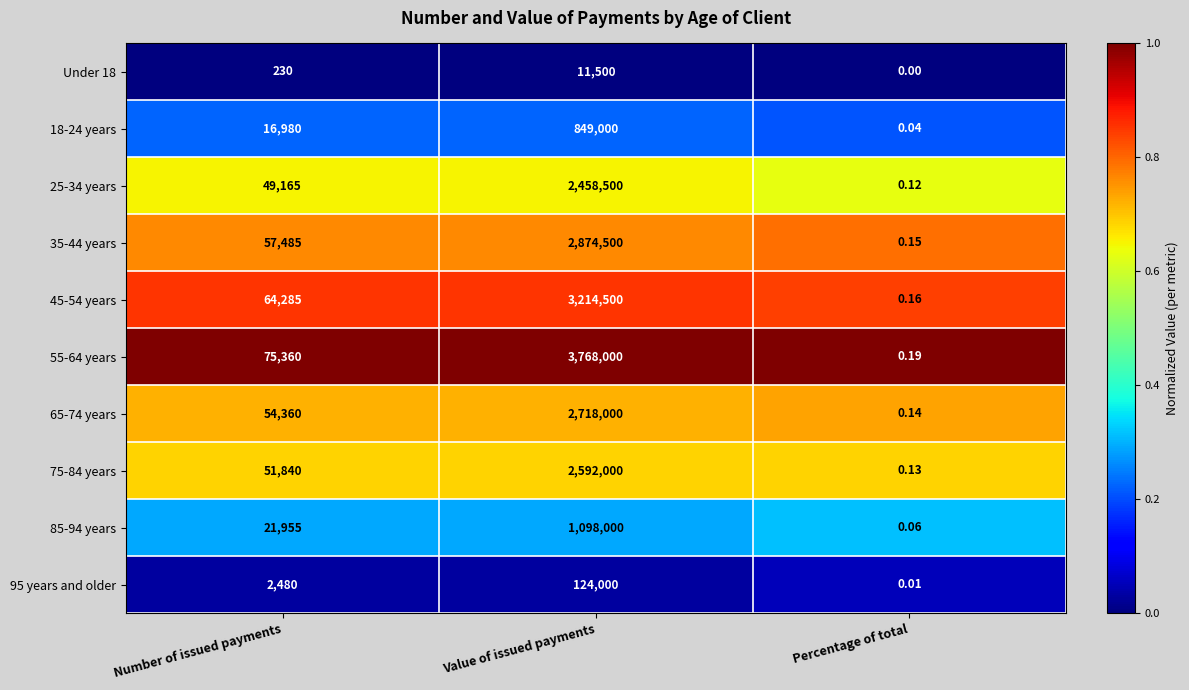

Where is 55-64 years nearest to the value 1884000?

Number of issued payments